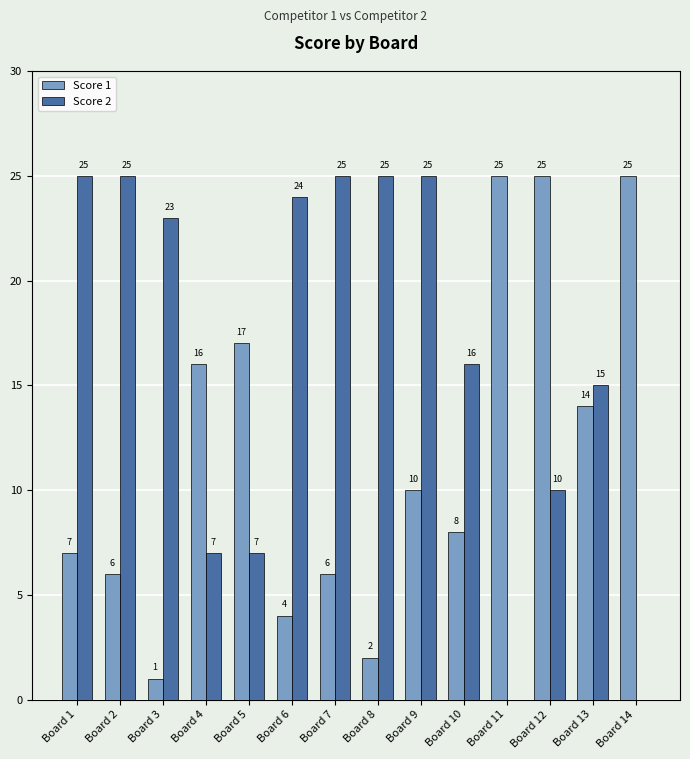

Where does the Score 2 series first go above 23?

Board 1